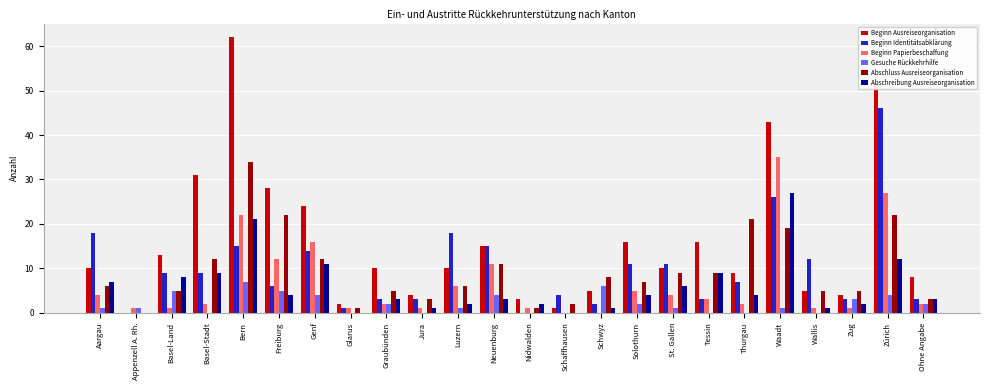

At which category does the chart reach its peak across all series?

Bern